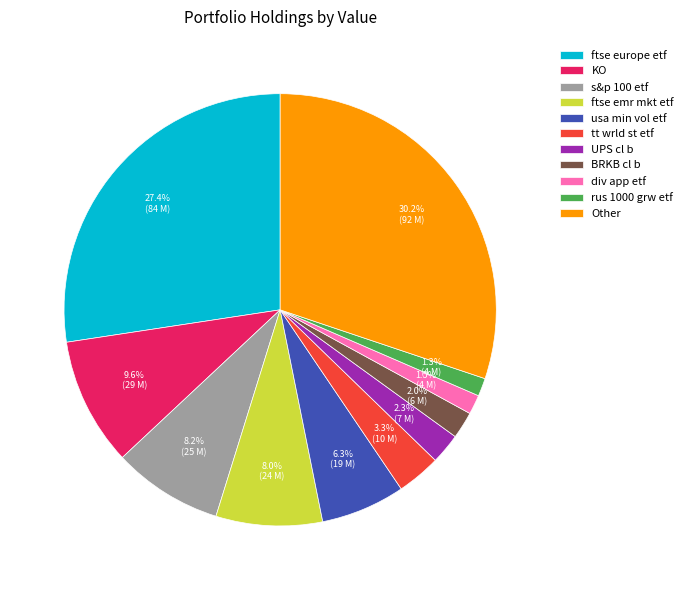

Is there a majority slice in this chart?

No